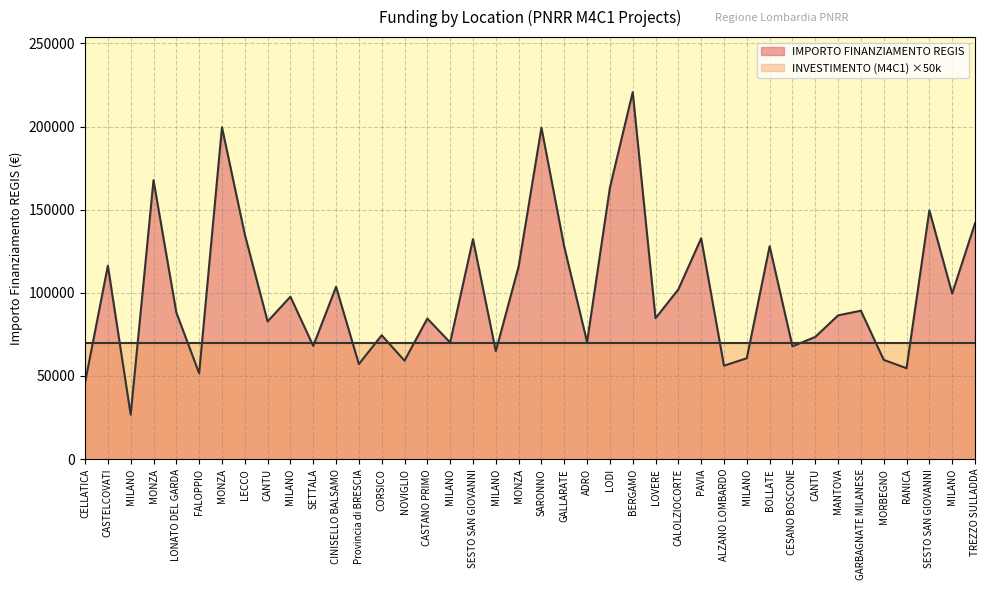

What is the ratio of the value at CORSICO to the value at MILANO?

1.2